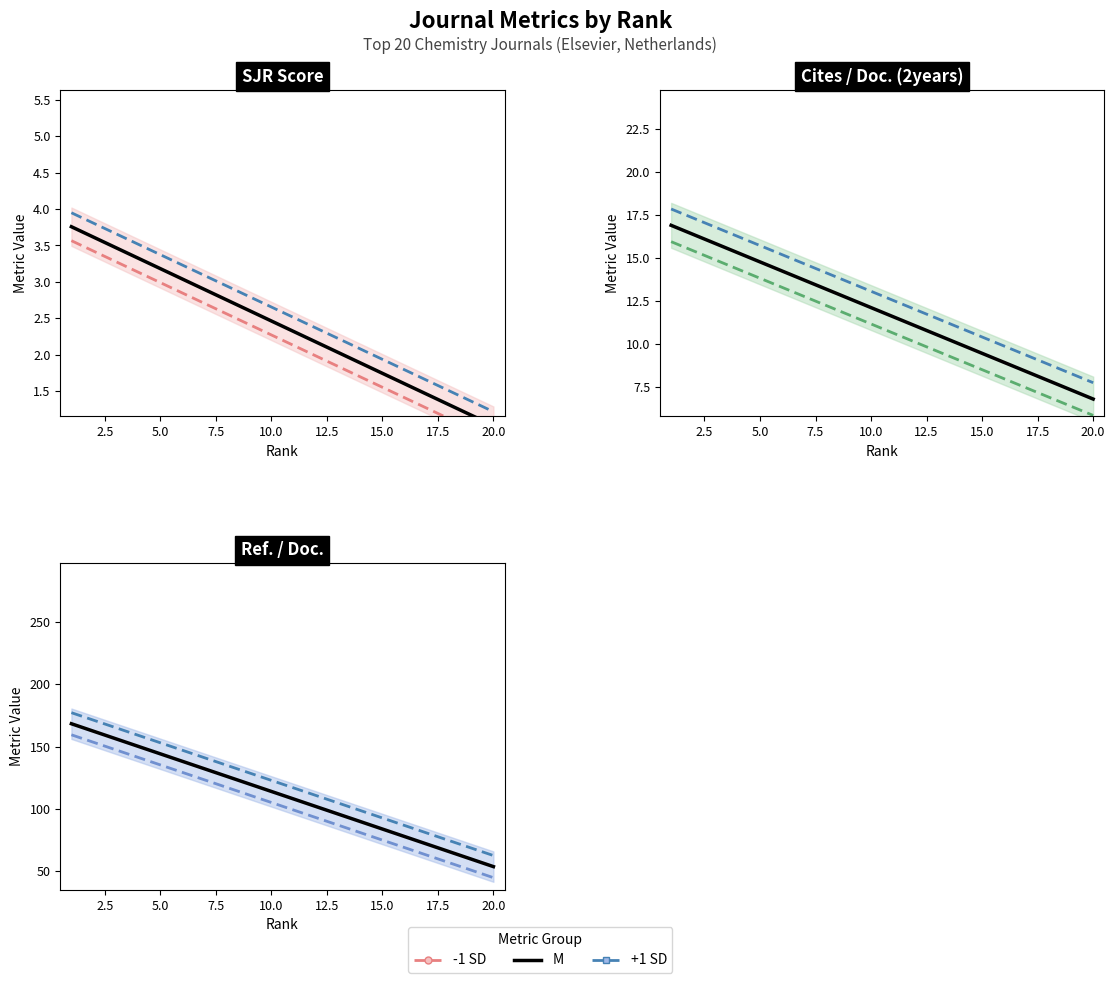

How many values in the -1 SD series are below 105?

10